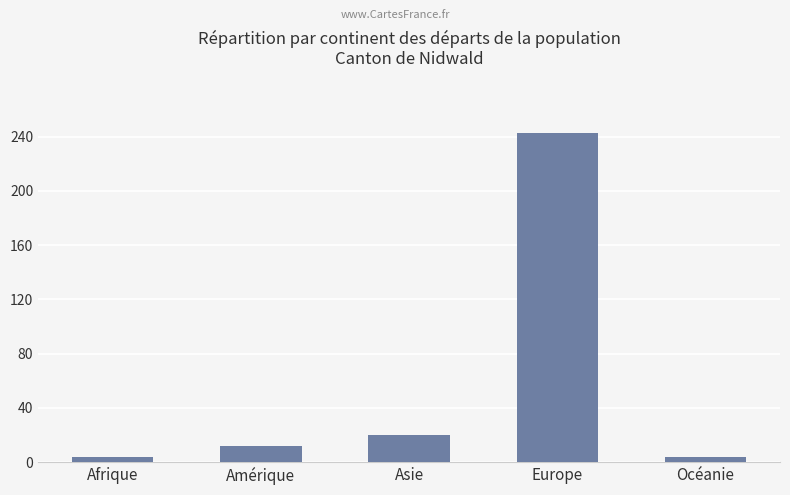

Reading right to left, transcribe all the data shown in this chart.

4	243	20	12	4